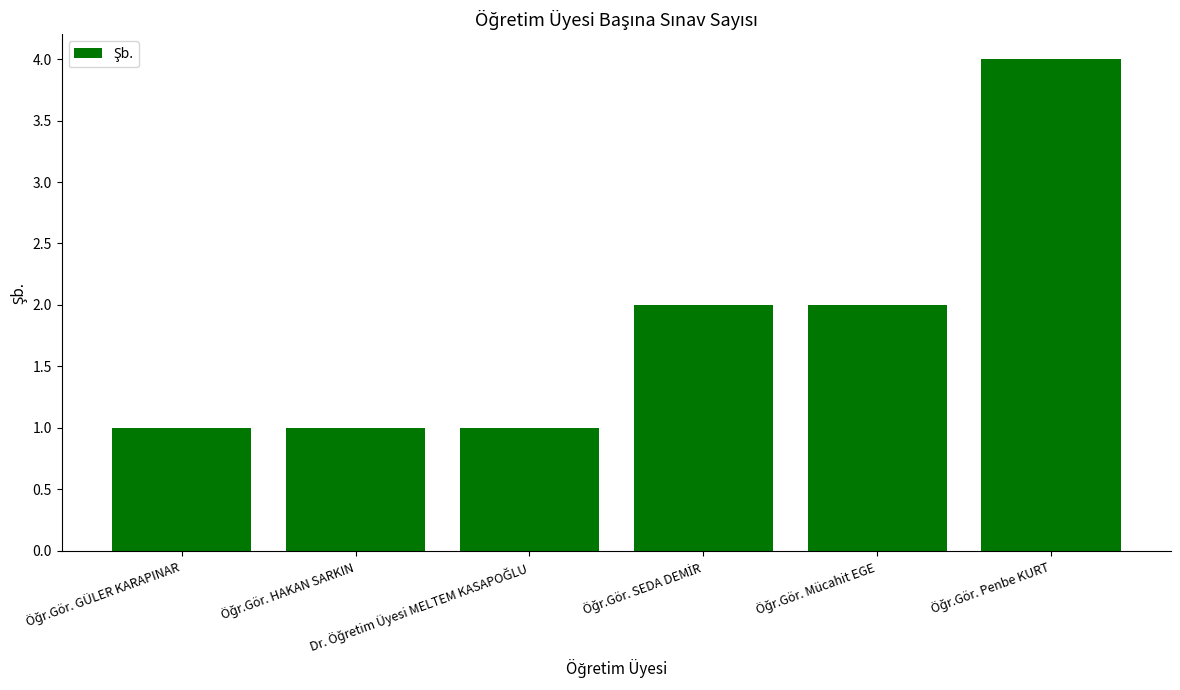

What is the difference between the maximum and second lowest values?

3